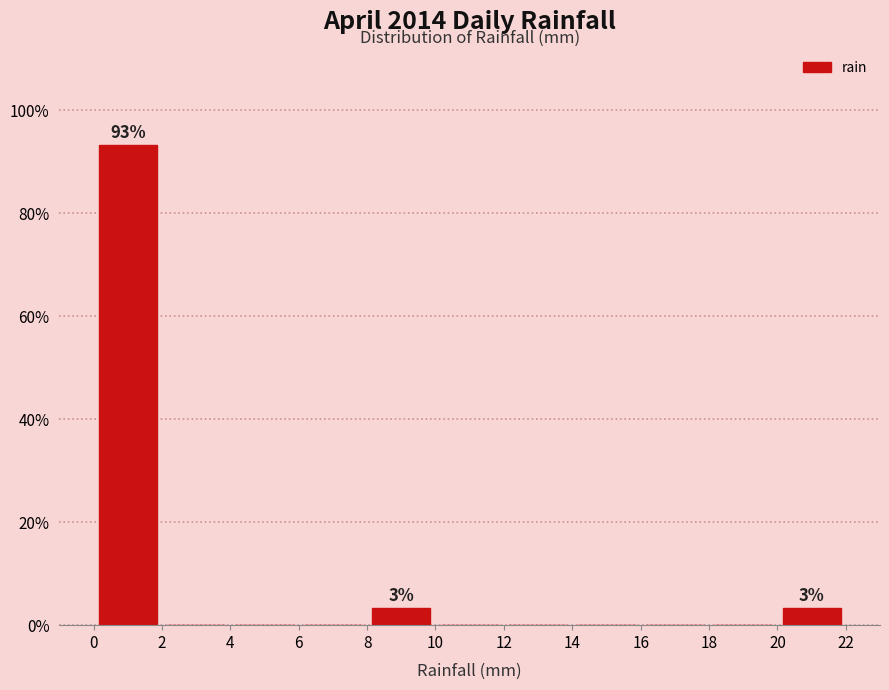

Over which range of the x-axis is the bar tallest?

0 to 2